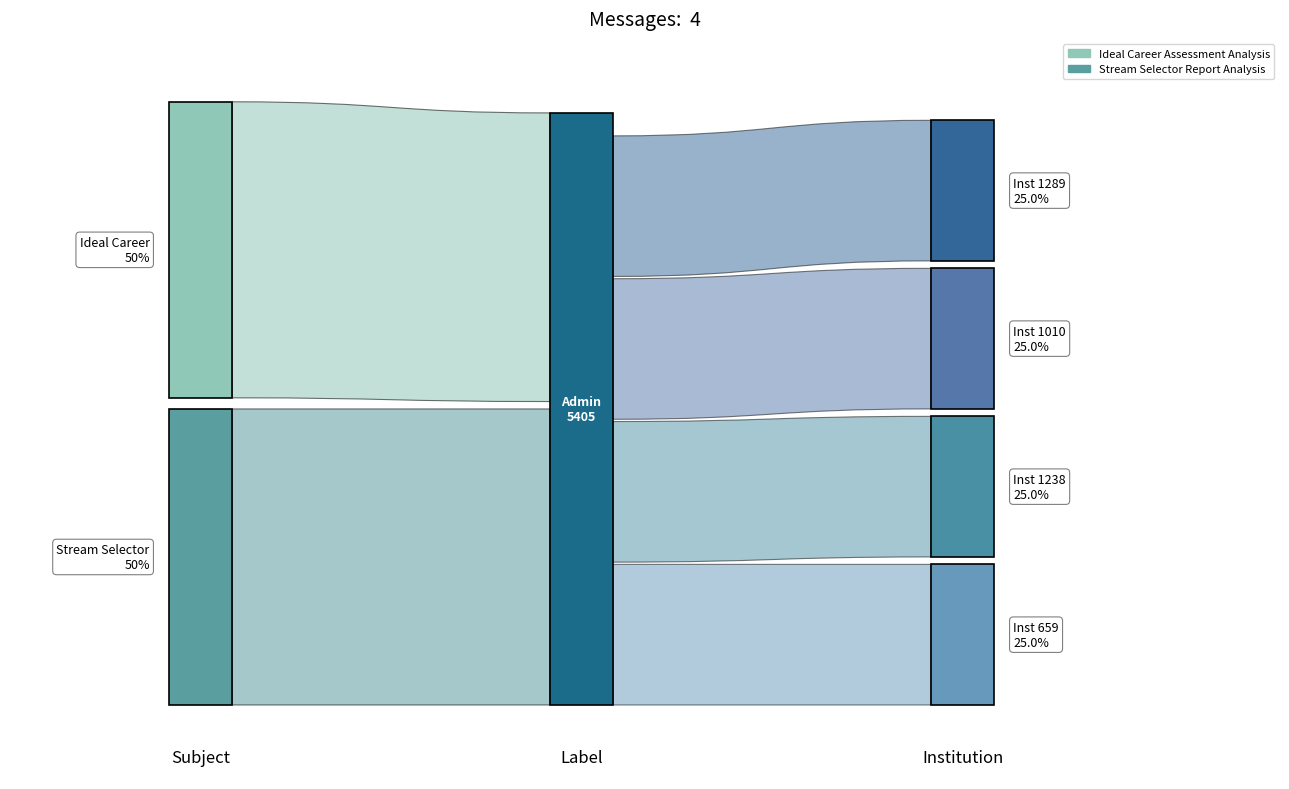

Reading right to left, extract all data points from this chart.

User Id: 411636	359718	411042	411040
Inst Id: 1289	1010	1238	659
Admin Id: 5405	5405	5405	5405